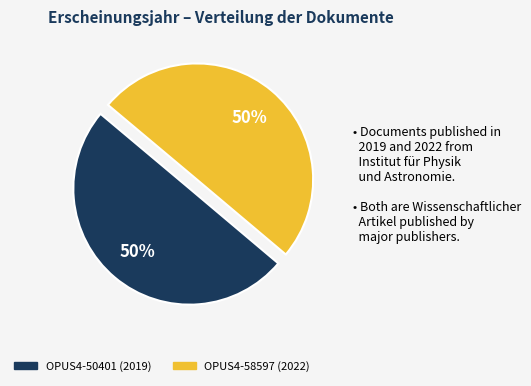

To the nearest percent, what is the combined percentage of OPUS4-50401 (2019) and OPUS4-58597 (2022)?

100%